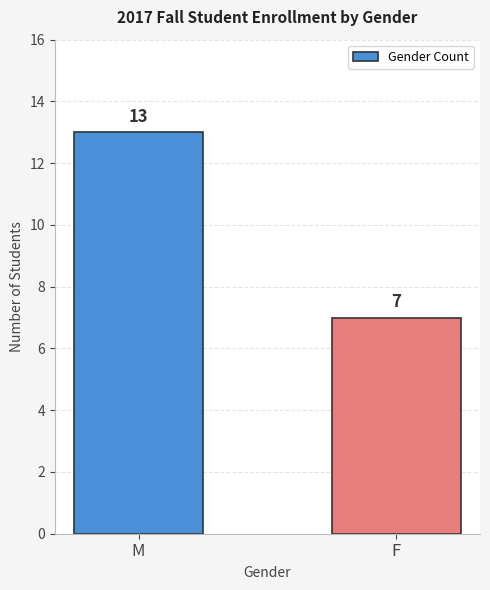

Reading right to left, what are all the values shown in this chart?

7	13